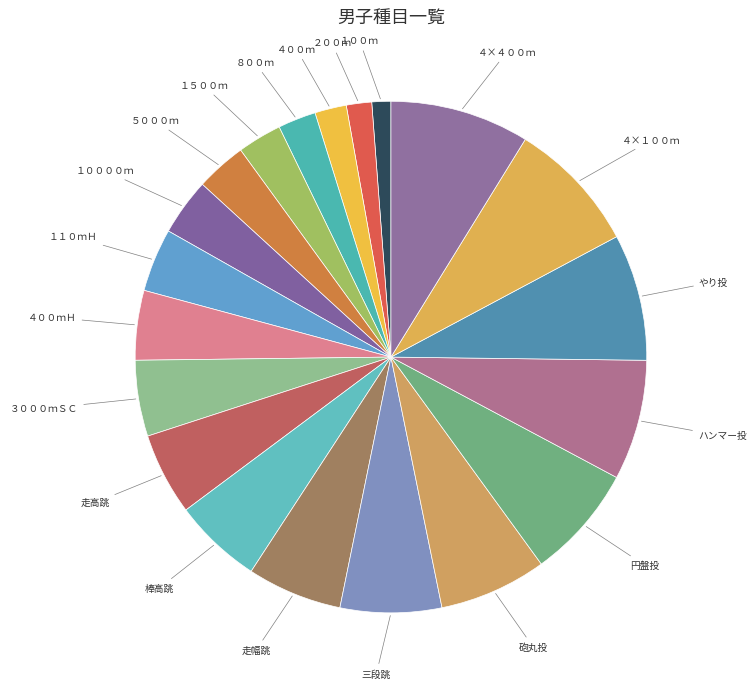

Count the number of slices in the pie.

20